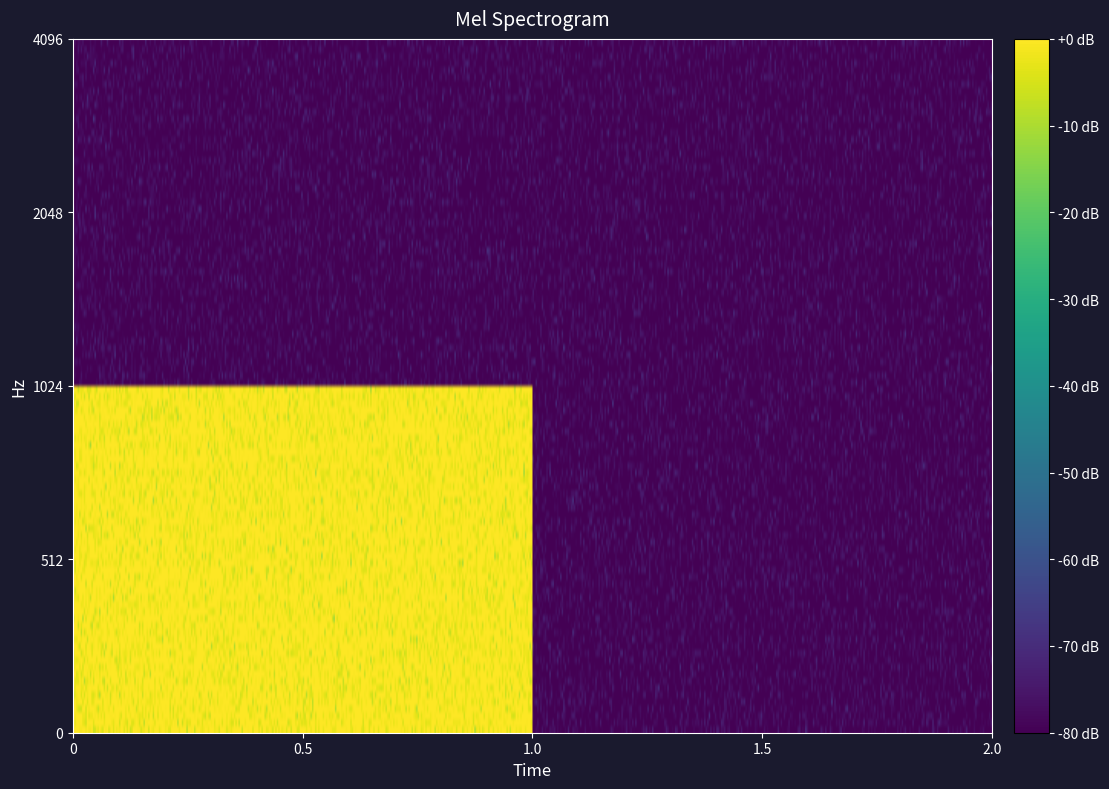

The 487fa3f4cd67d26476319bf359ab28c333ca74b series shows 0 at 0. True or false?

False